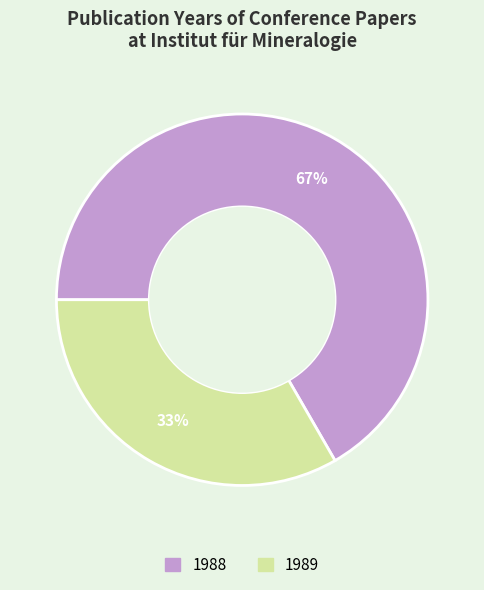

To the nearest percent, what is the average slice percentage?

50%